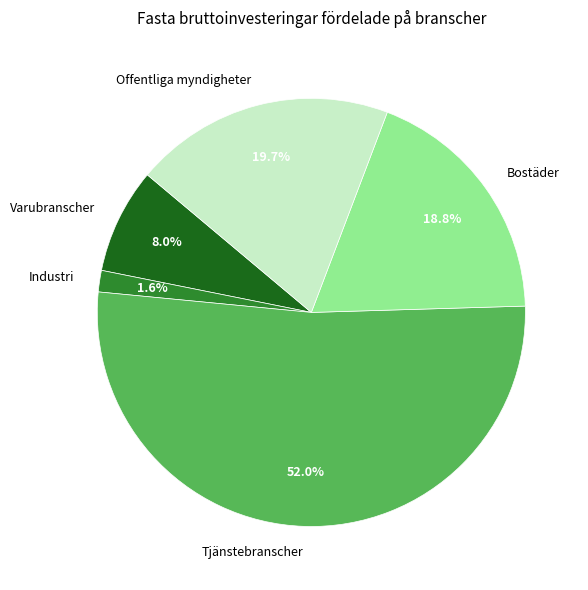

Which category has the smallest portion of the pie?

Industri